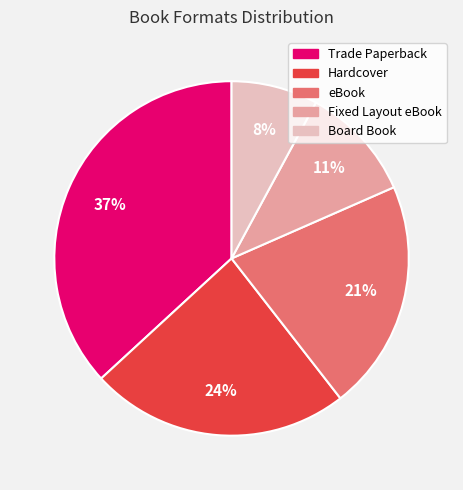

How many segments does this pie chart have?

5